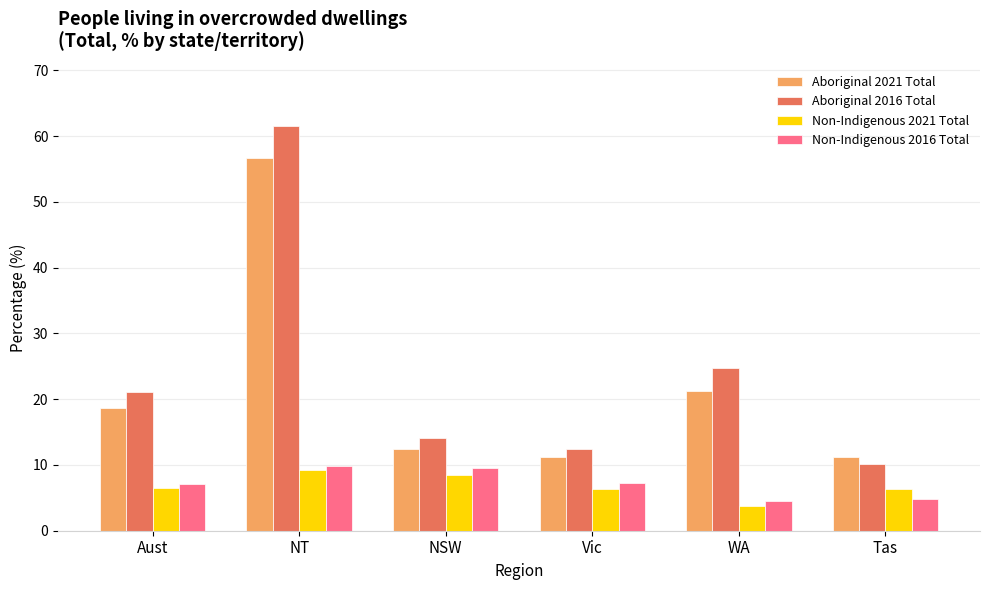

How many bars are there in total?

24